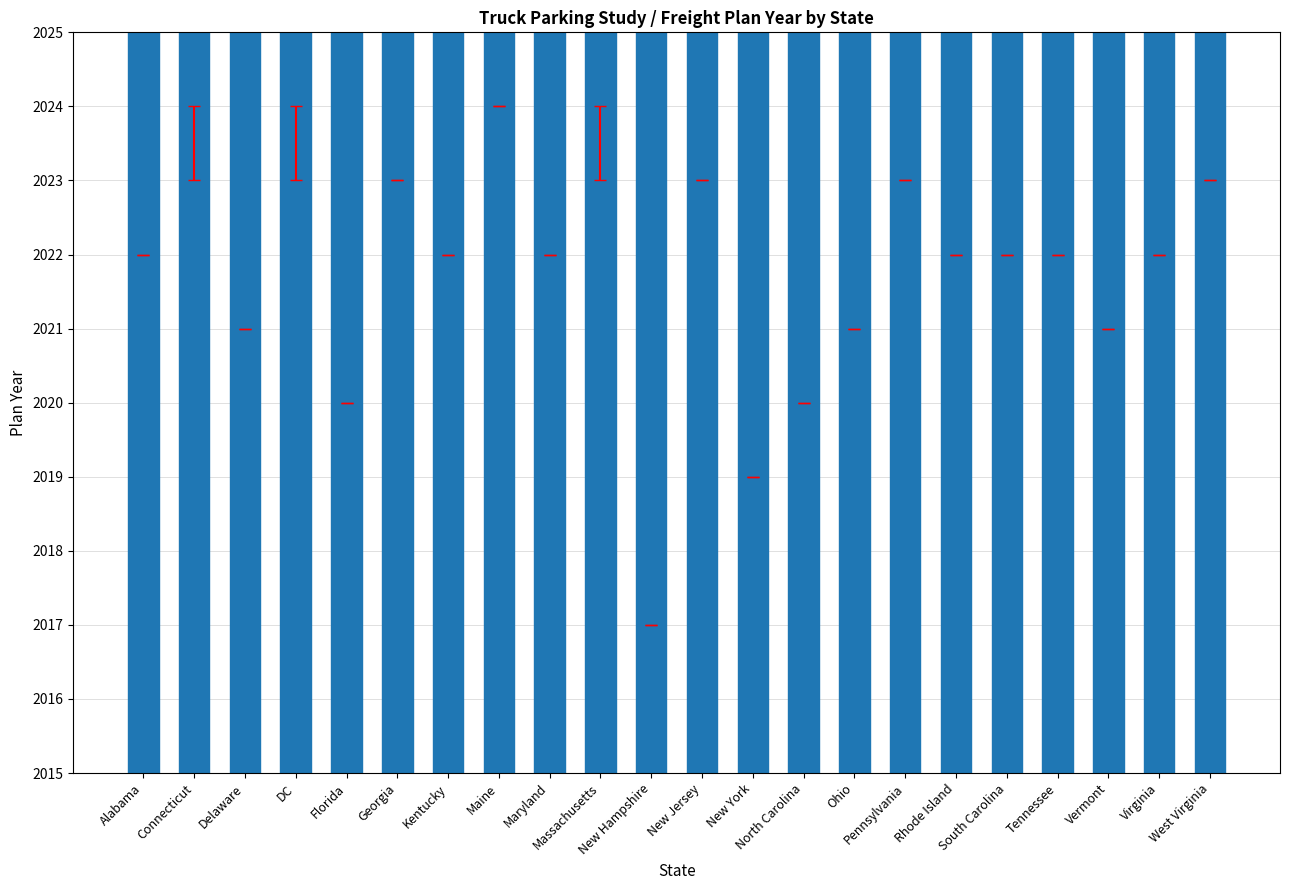

True or false: the data shows 2022 at Virginia.

True